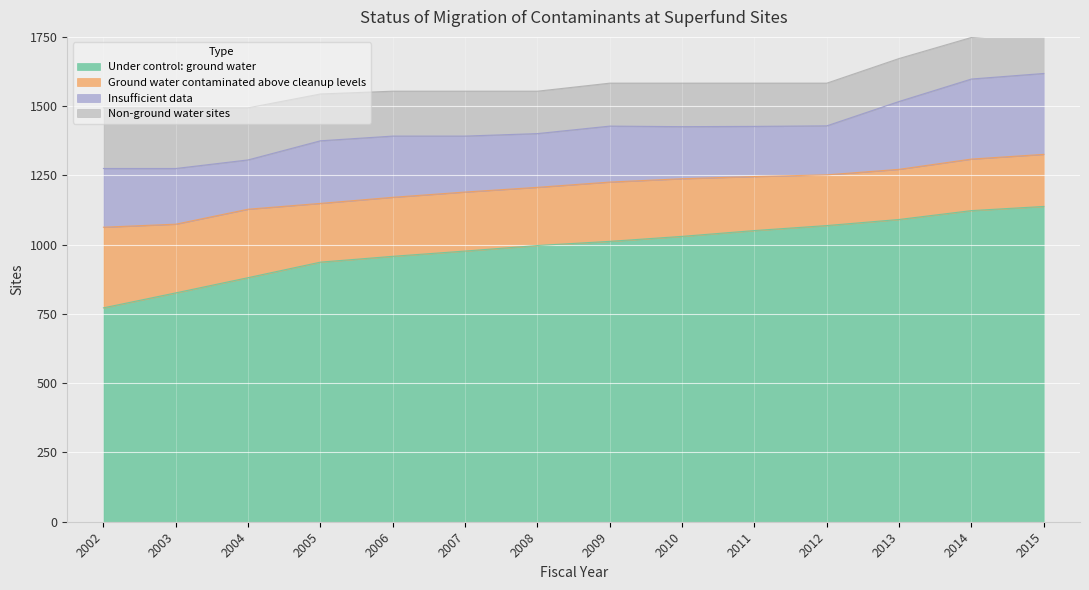

How many values in the Non-ground water sites series are below 157?

7